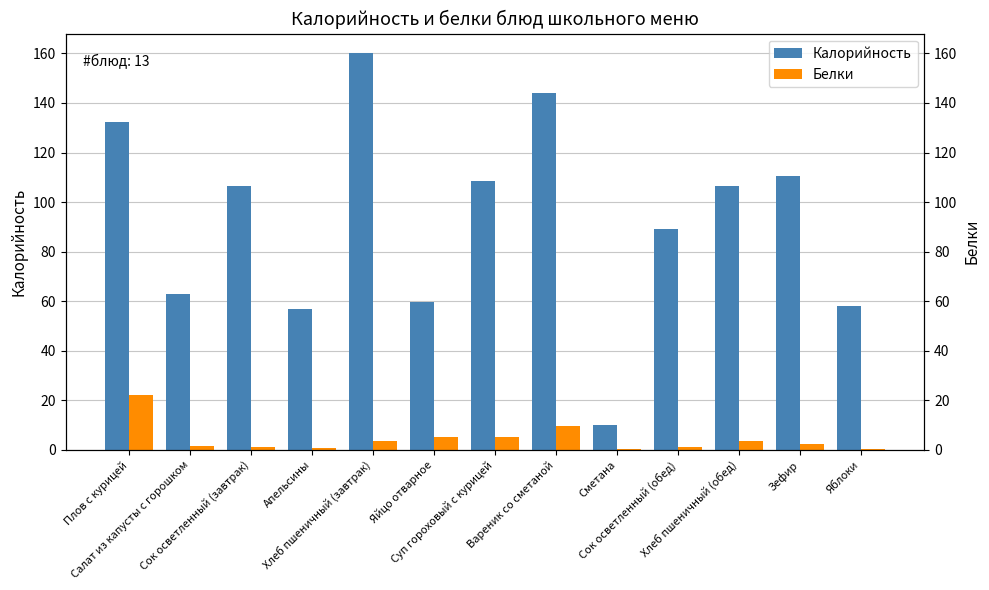

Read the Калорийность value at Хлеб пшеничный (завтрак).

160.0